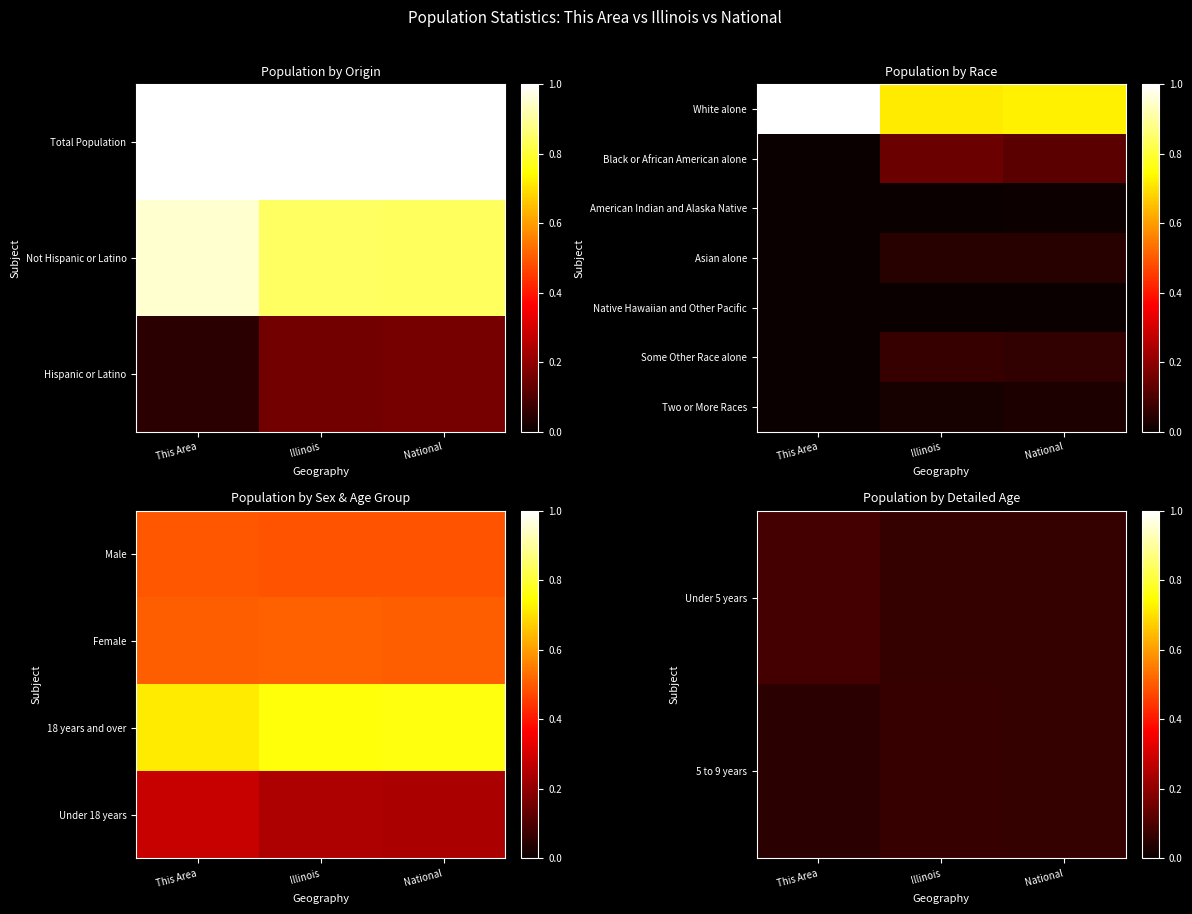

At which category is the sum across all series the highest?

Illinois